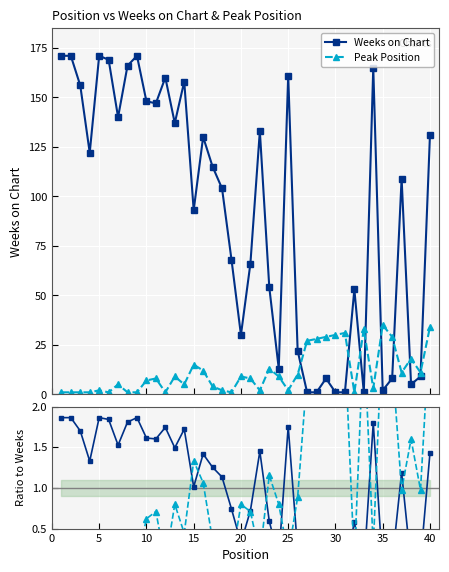

Does the chart display data point markers on the line(s)?

Yes